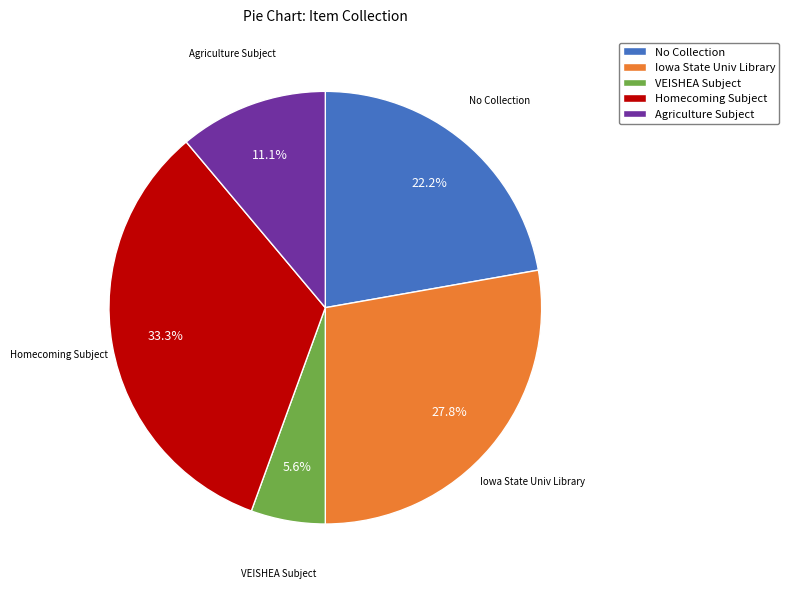

Is there any slice that represents more than half of the pie?

No